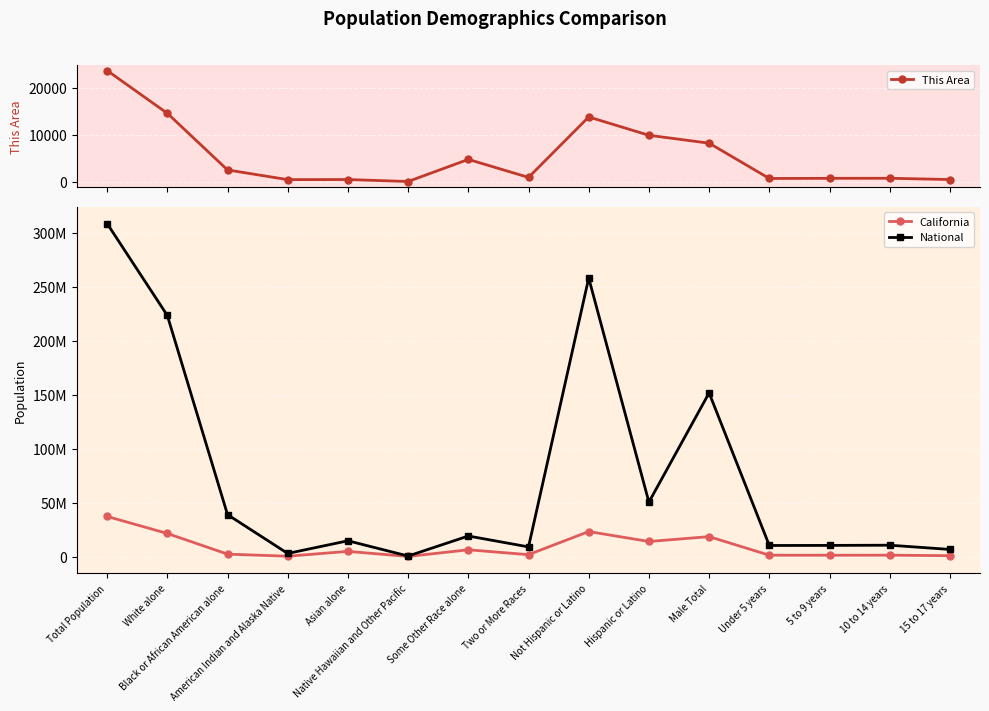

What are all the series names shown in the legend?

This Area, California, National